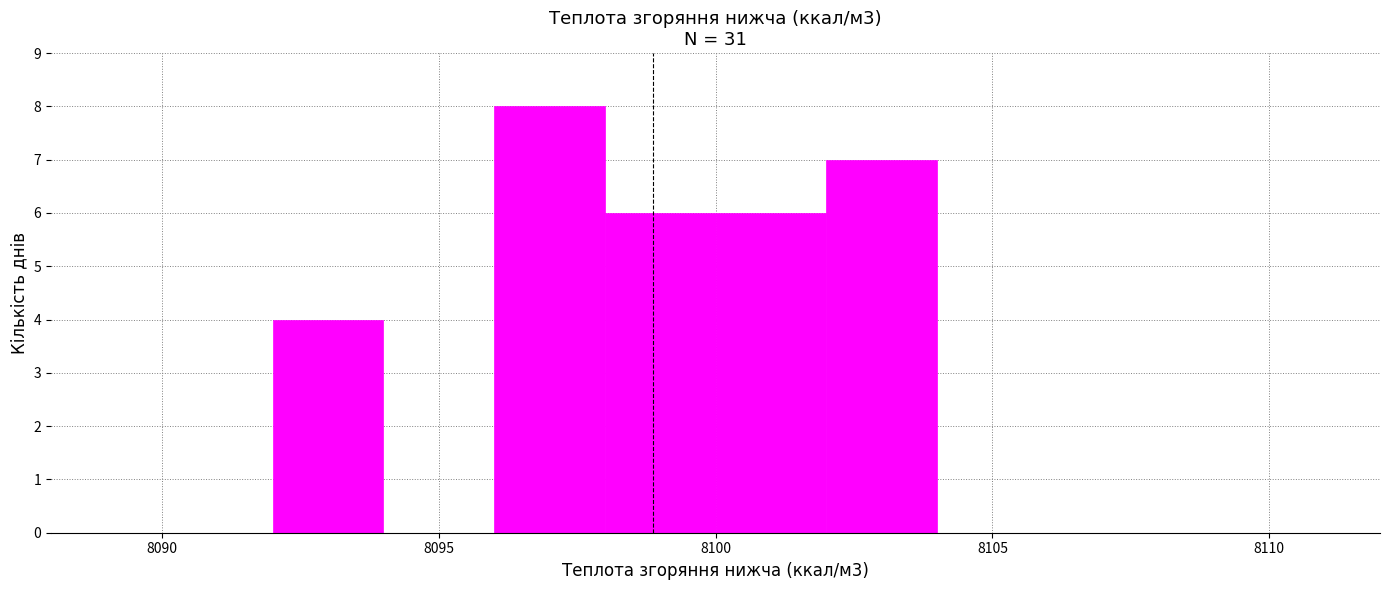

Which range on the x-axis has the tallest bar?

8096 to 8098